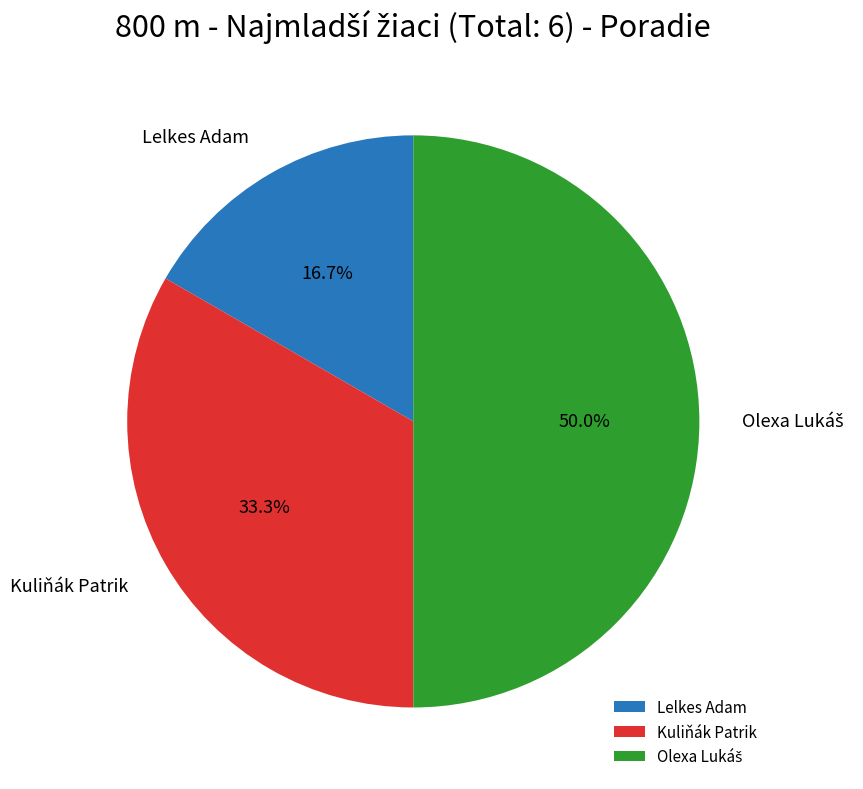

Does Kuliňák Patrik represent more than half of the total?

No